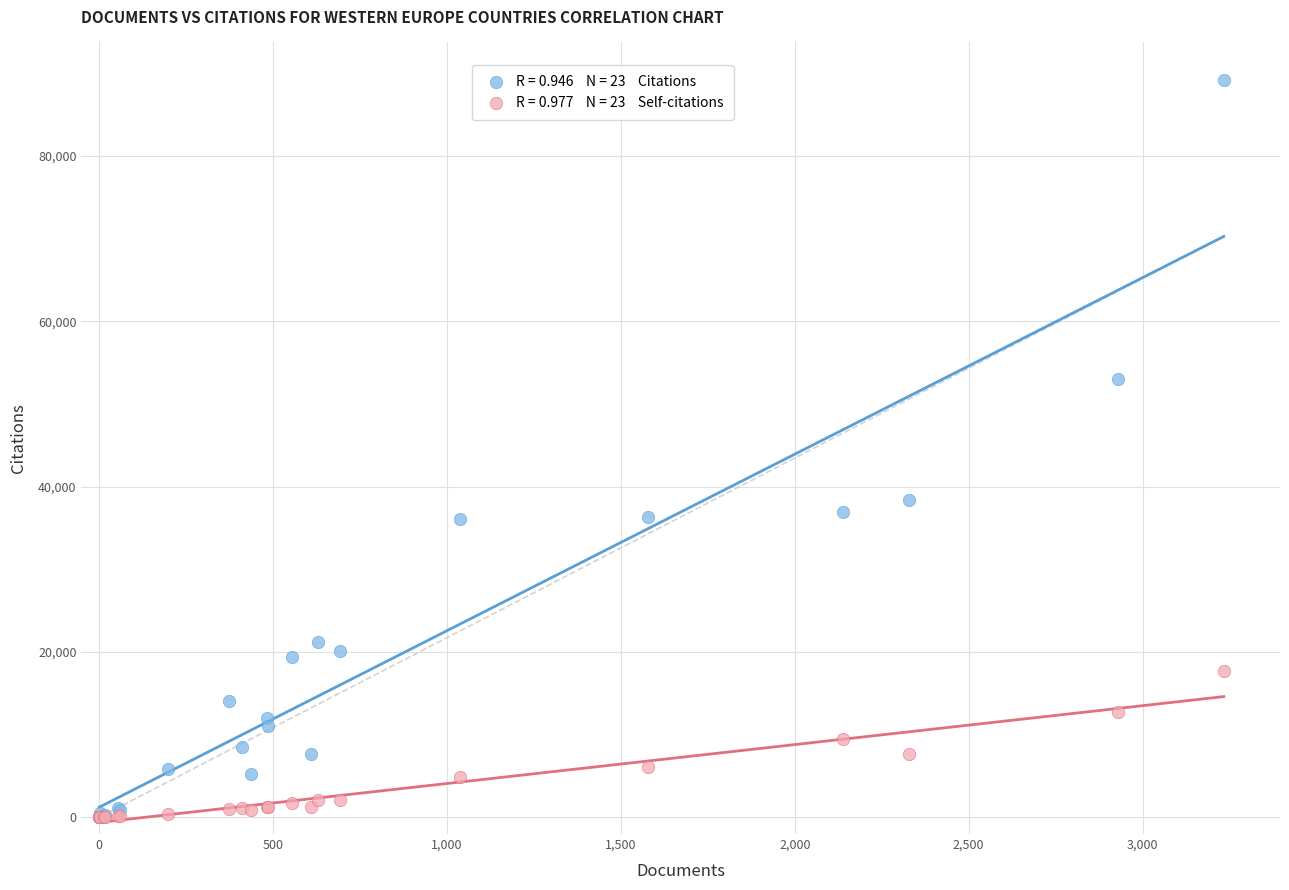

Across all series, what Y value is closest to 44618?

38375